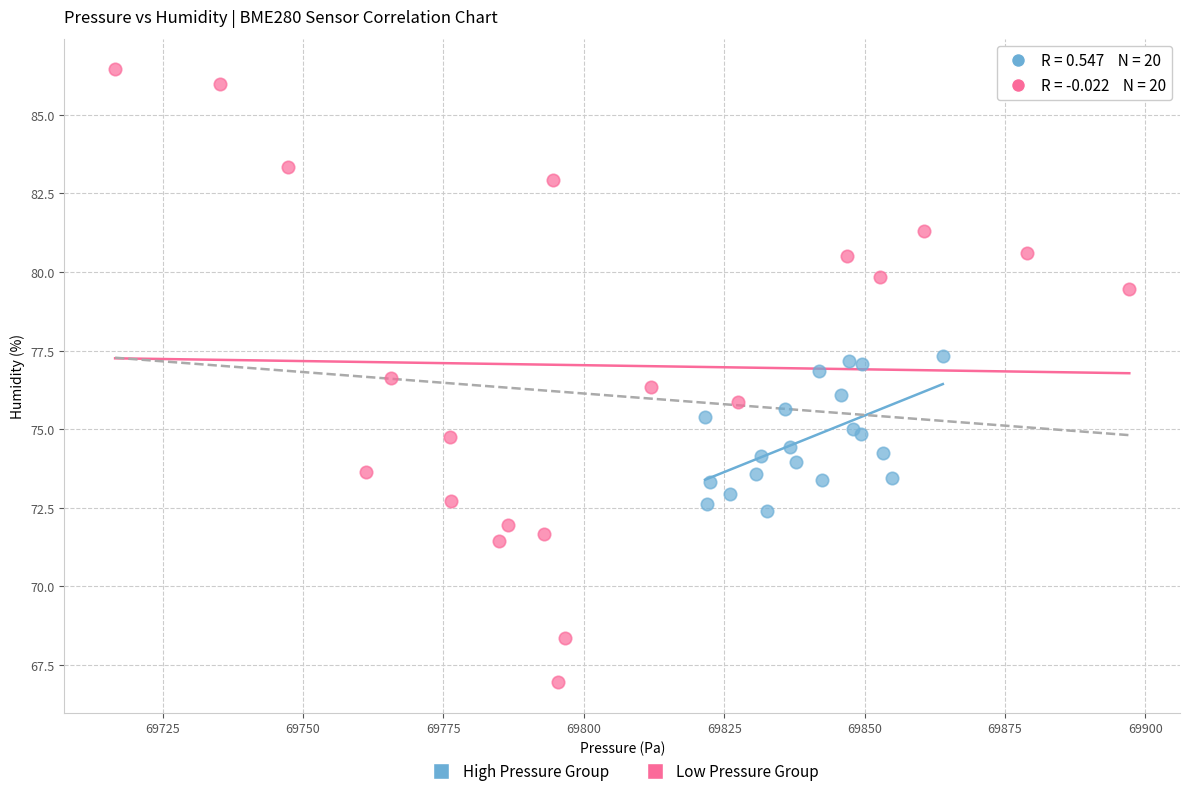

Which series reaches the minimum Y coordinate?

Low Pressure Group